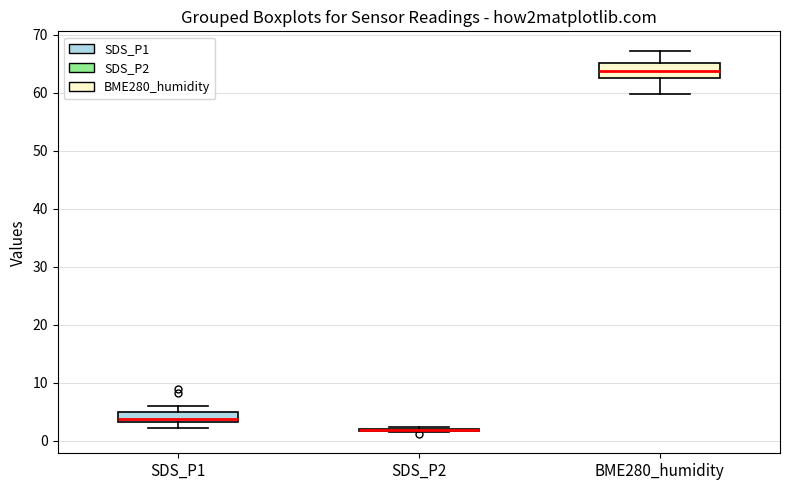

Which box is the tallest, from its lower edge to its upper edge?

BME280_humidity